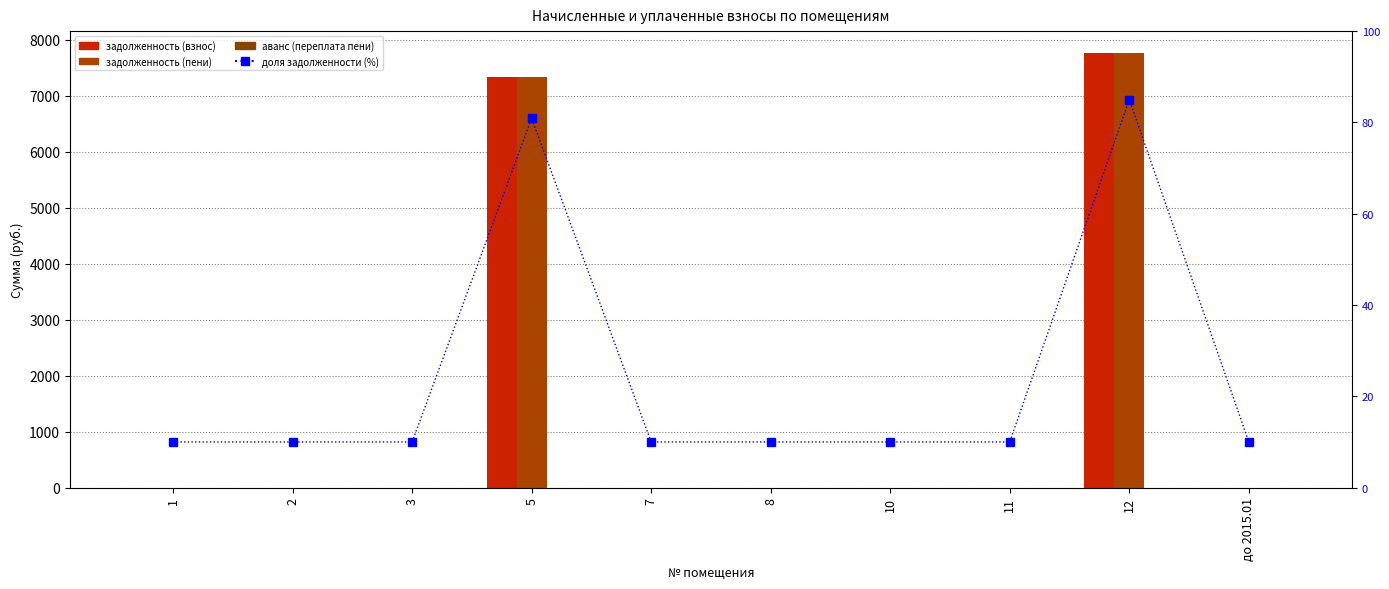

Where is доля задолженности (%) nearest to the value 47?

5